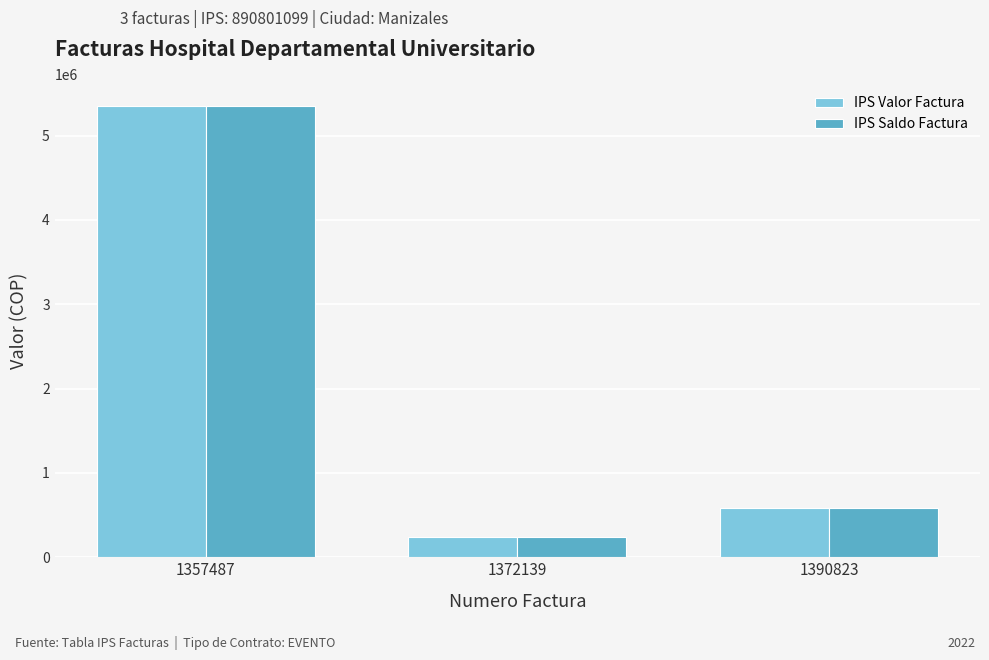

What is the greatest value displayed?

5346989